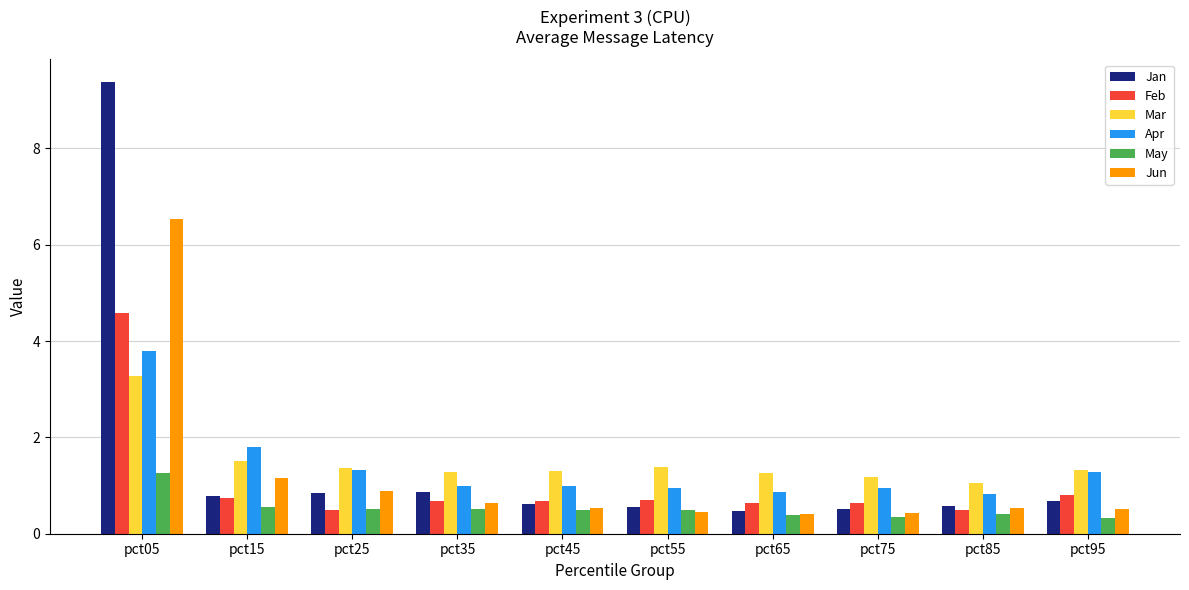

What is the total value across all series at pct65?

4.0